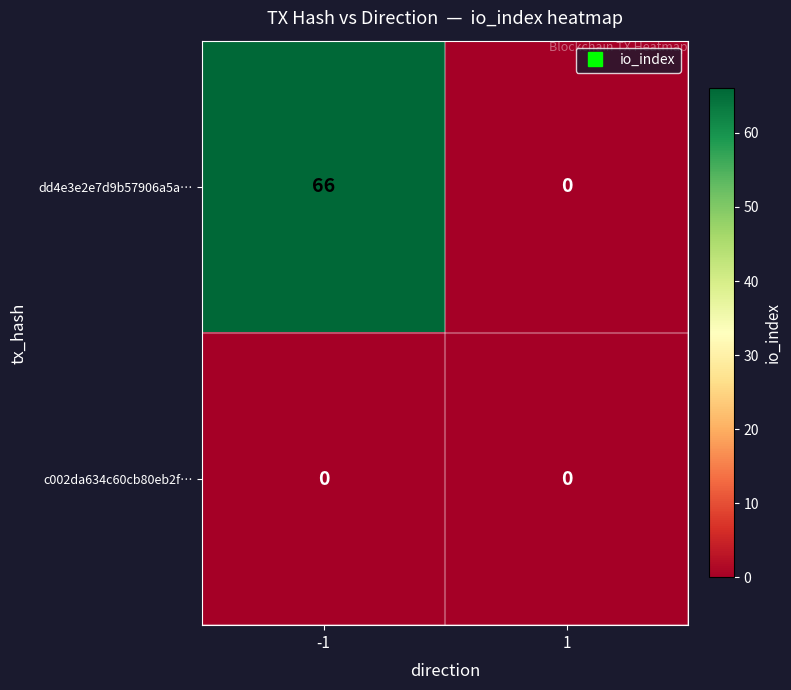

Reading left to right, transcribe all the data shown in this chart.

dd4e3e2e7d9b57906a5a…: 66	0
c002da634c60cb80eb2f…: 0	0